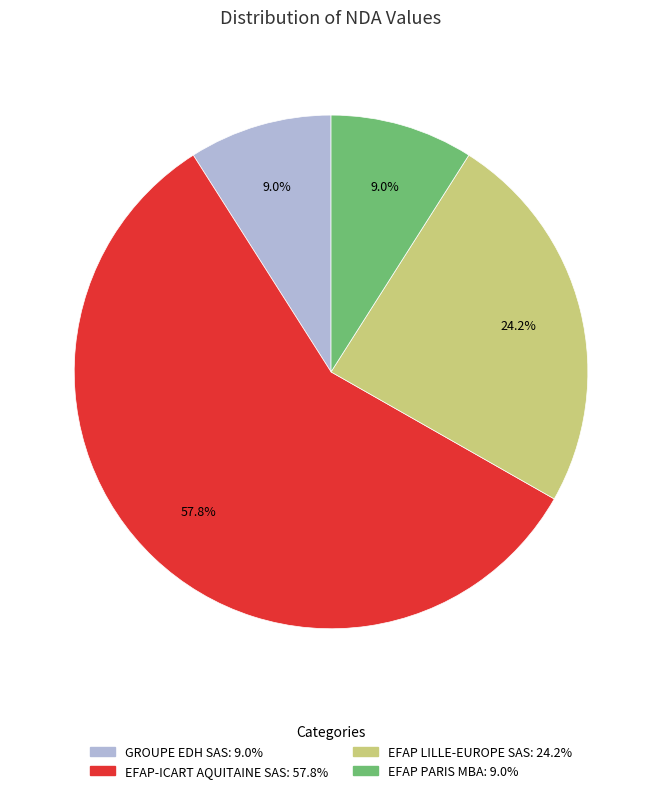

Is the sum of GROUPE EDH SAS and EFAP PARIS MBA greater than half?

No